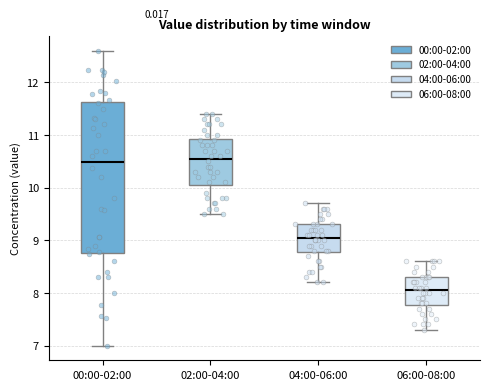

Where does the upper whisker of the box for 00:00-02:00 end on the y-axis? The values are not printed on the chart, so give them approximately, as read against the axis.

12.6